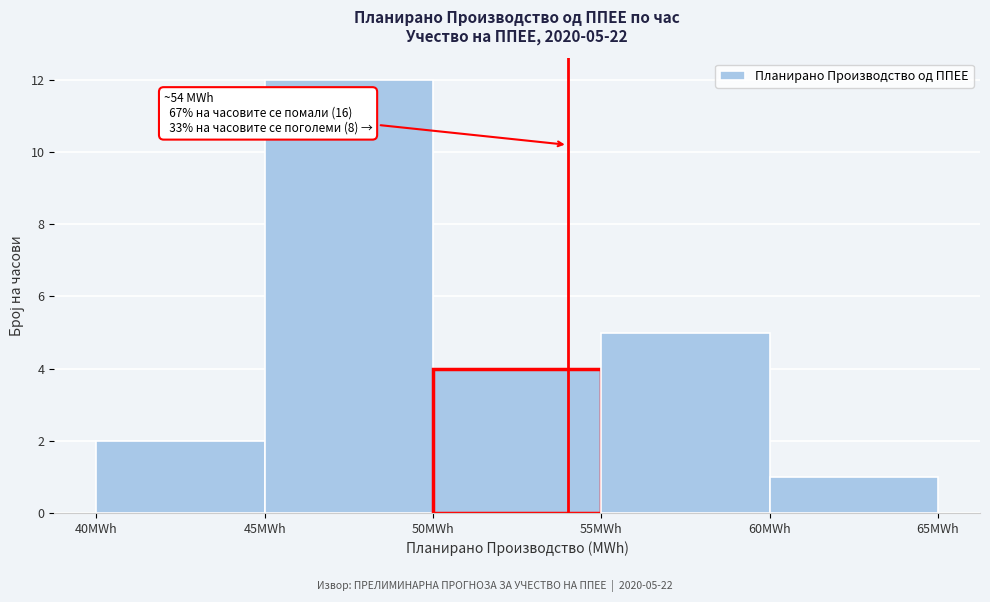

Over which range of the x-axis is the bar tallest?

45 to 50